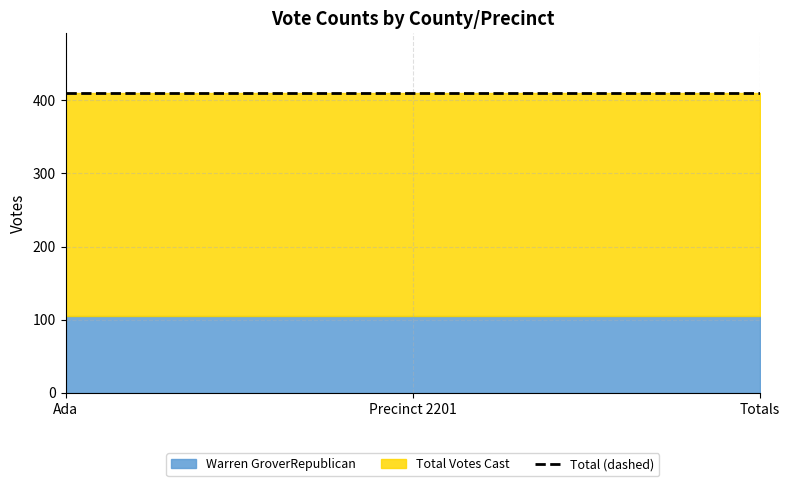

At which label is Warren GroverRepublican closest to 105?

Ada